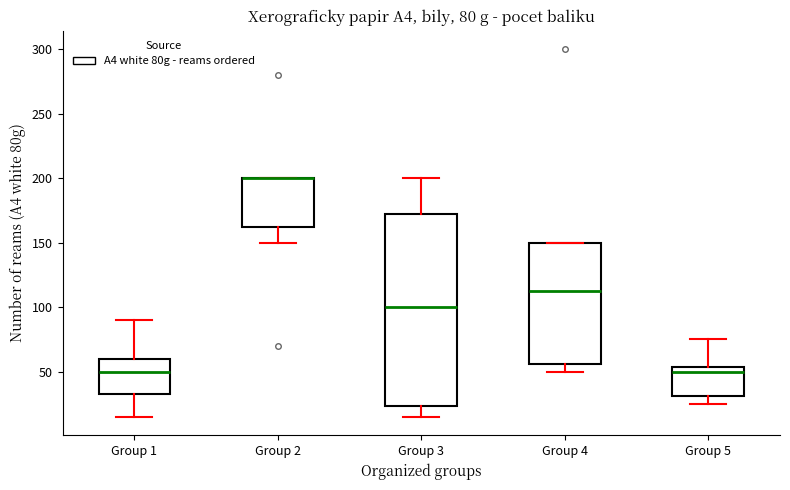

Which box is the tallest, from its lower edge to its upper edge?

Group 3